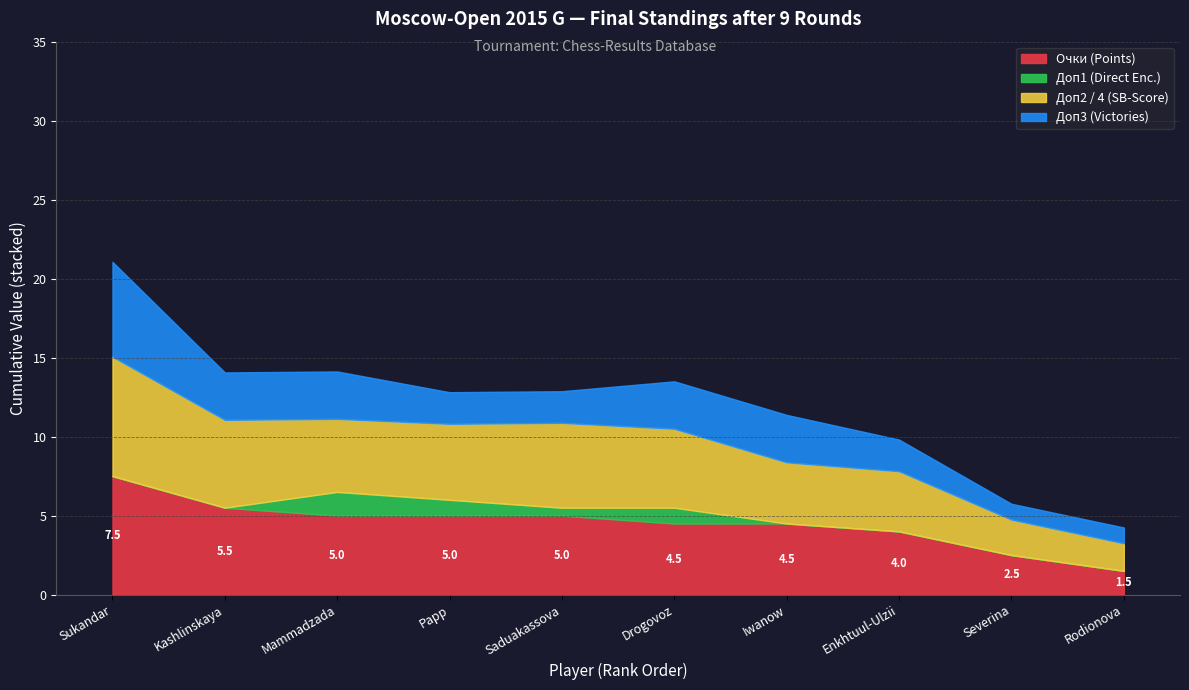

What are all the series names shown in the legend?

Очки (Points), Доп1 (Direct Enc.), Доп2 / 4 (SB-Score), Доп3 (Victories)